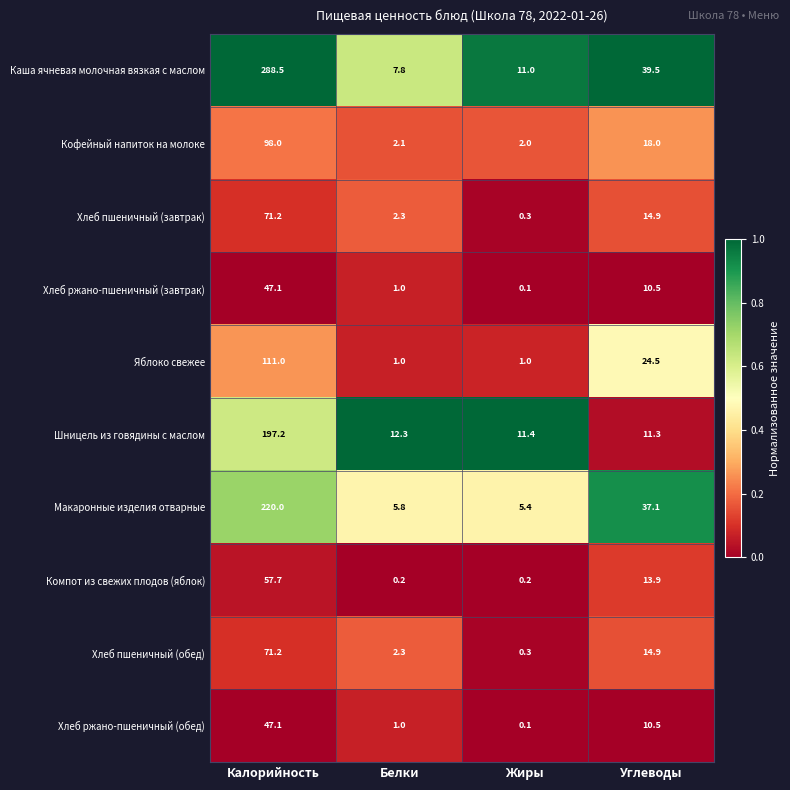

Is it true that Макаронные изделия отварные equals 5.4 at Жиры?

True